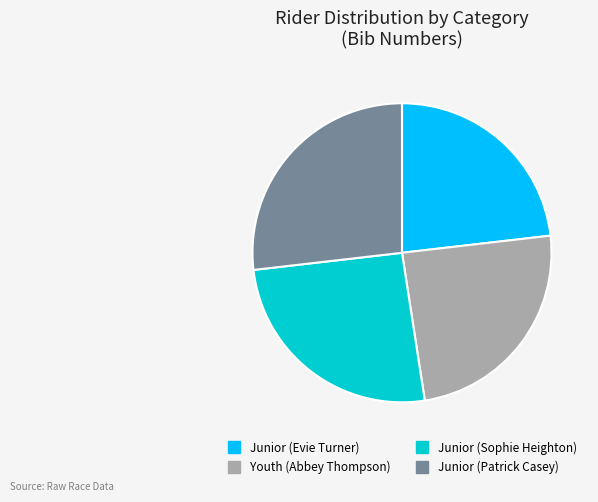

How many slices are in this pie chart?

4